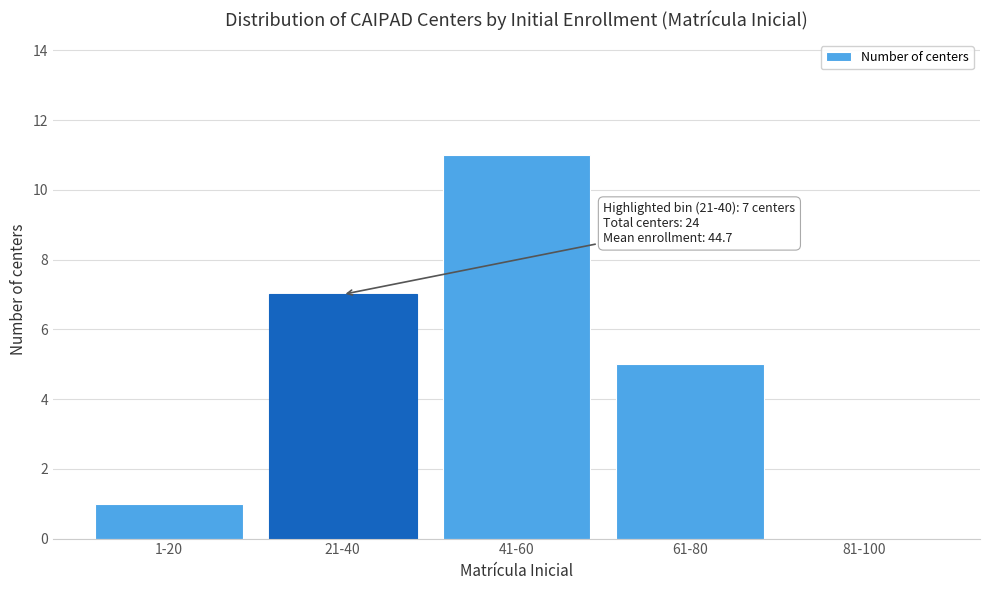

Reading left to right, transcribe all the data shown in this chart.

1-20=1	21-40=7	41-60=11	61-80=5	81-100=0